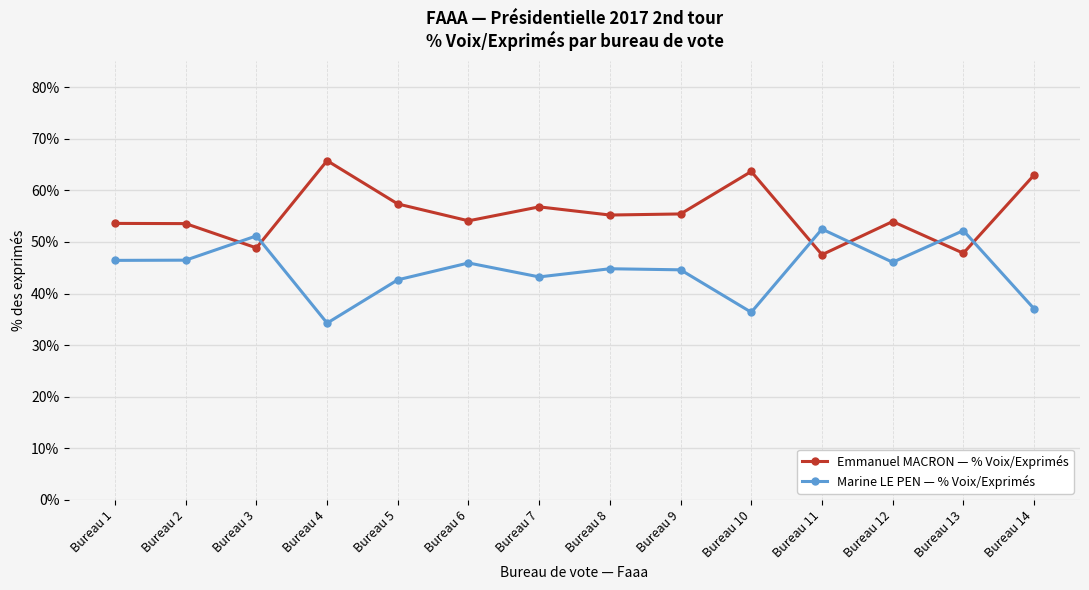

Which series has the largest range (max minus min)?

Emmanuel MACRON — % Voix/Exprimés